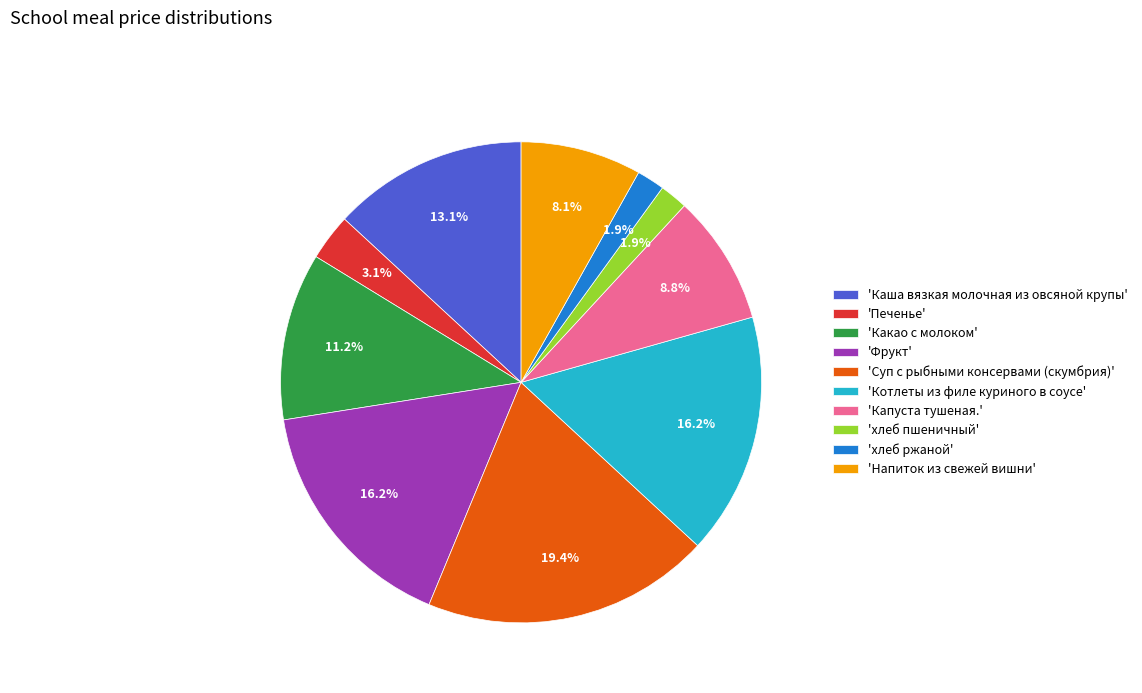

How many slices are in this pie chart?

10